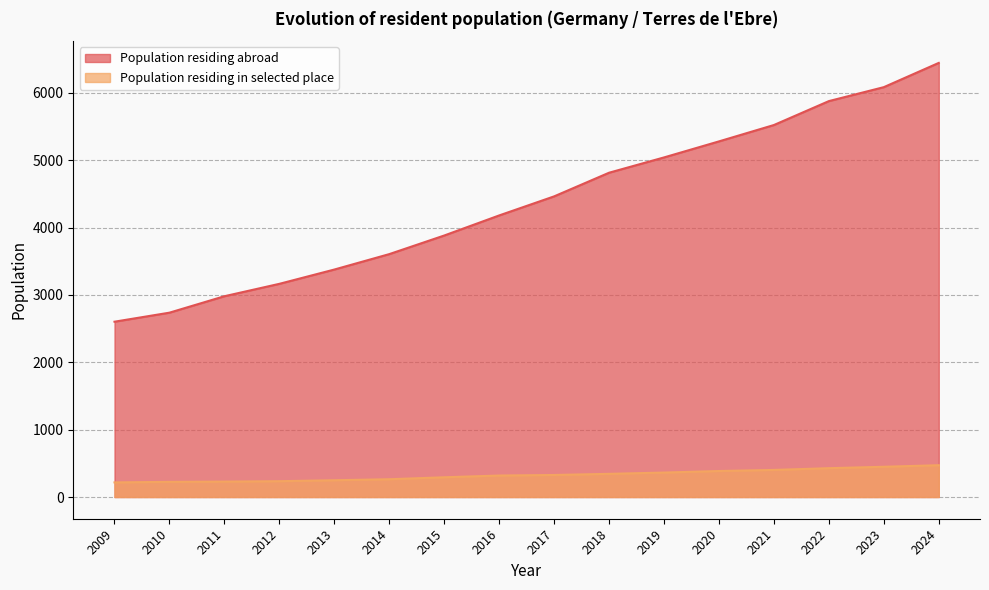

True or false: Population residing abroad has a value of 1535 at 2010.

False